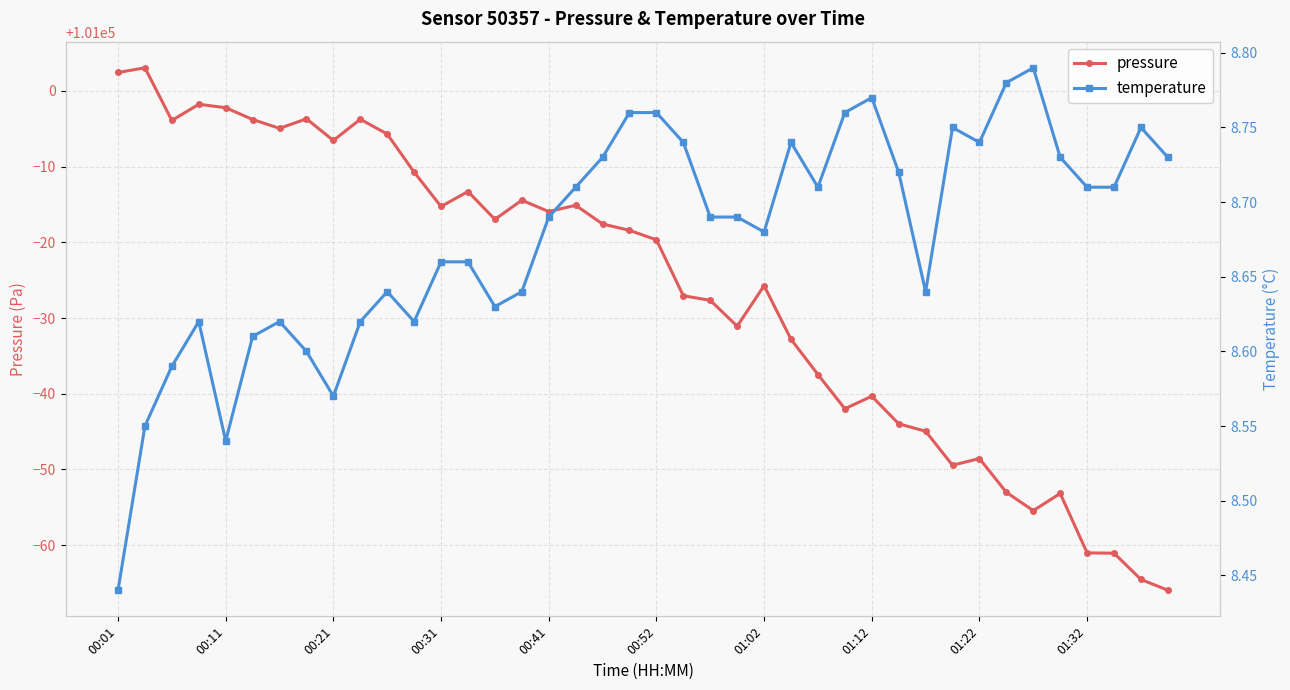

What is the lowest value of the pressure series?

100934.1